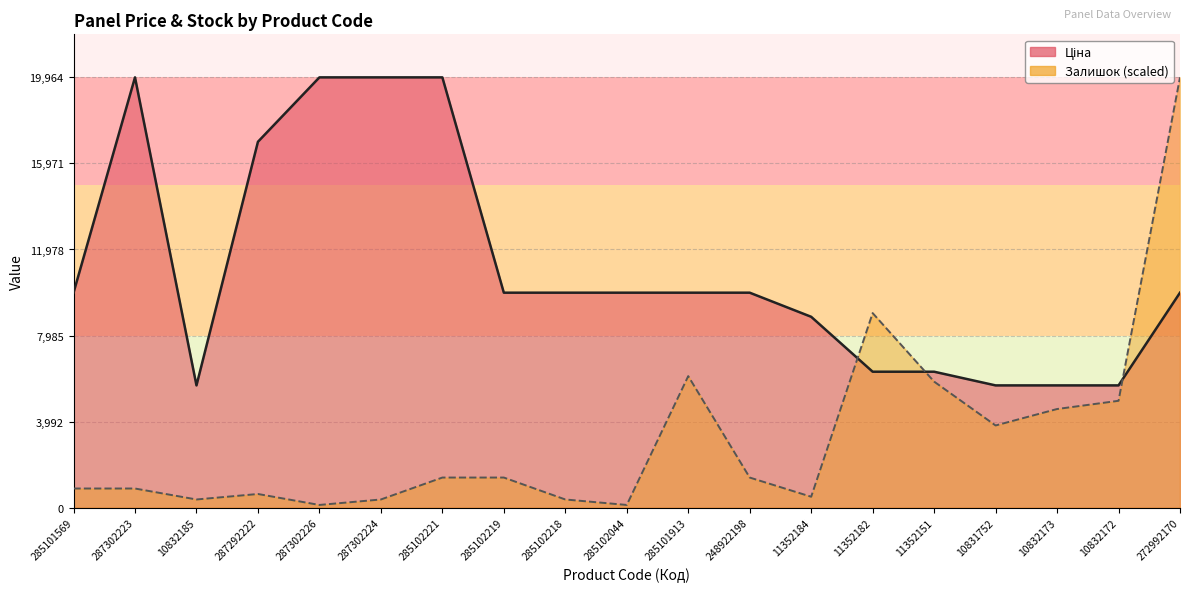

What is the approximate value of Ціна at 285102221?

19964.2